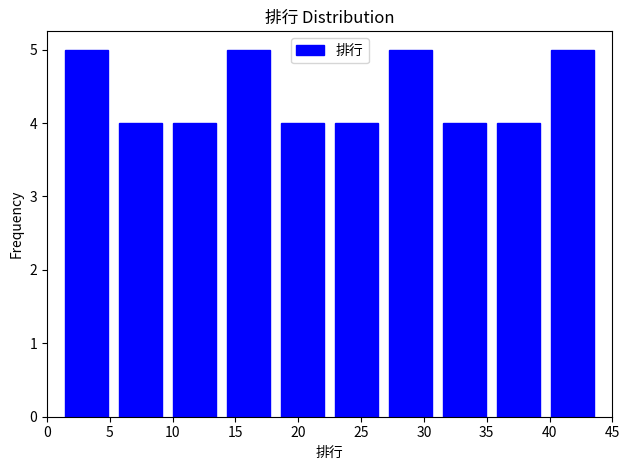

Reading left to right, list every bar in this chart as the range it spans on the x-axis followed by its height. Neither the bar edges nor the heights are printed on the chart, so give them approximately, as read against the axes.

1.0 to 5.3: 5
5.3 to 9.6: 4
9.6 to 13.9: 4
13.9 to 18.2: 5
18.2 to 22.5: 4
22.5 to 26.8: 4
26.8 to 31.1: 5
31.1 to 35.4: 4
35.4 to 39.7: 4
39.7 to 44.0: 5